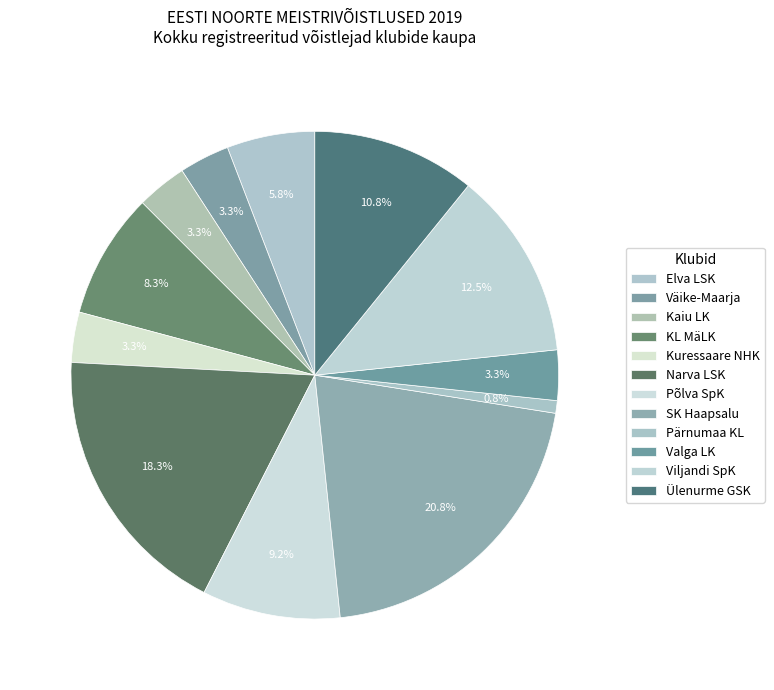

How many segments does this pie chart have?

12